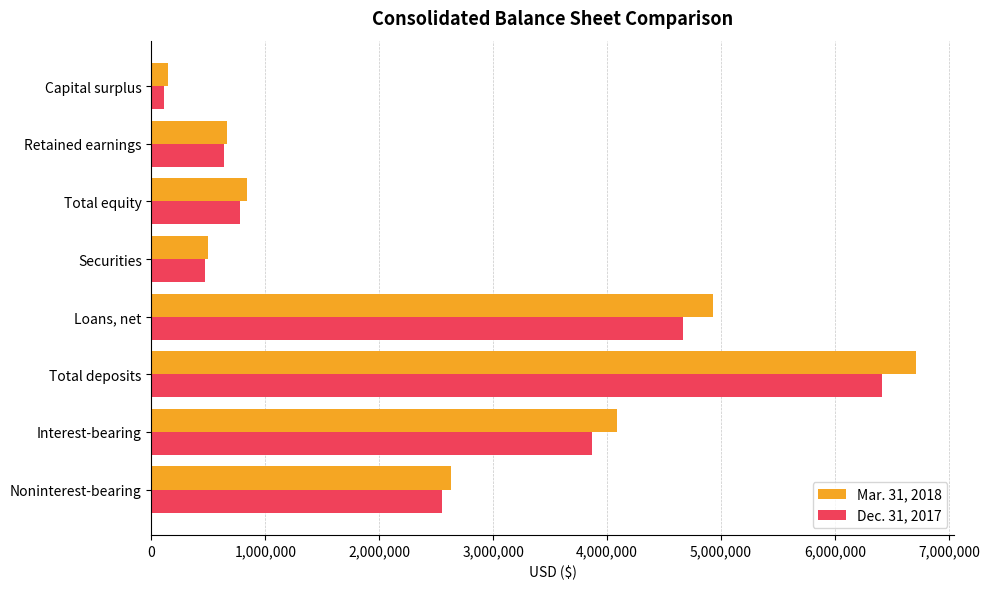

Which series has the widest spread of values?

Mar. 31, 2018